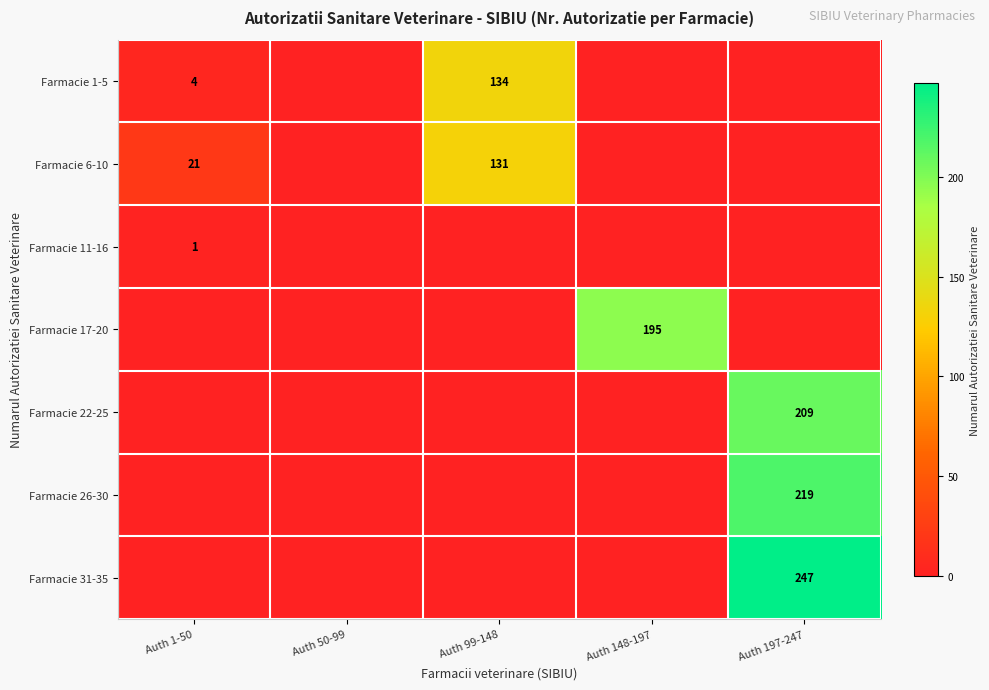

True or false: Farmacie 1-5 has a value of 4 at Auth 1-50.

True